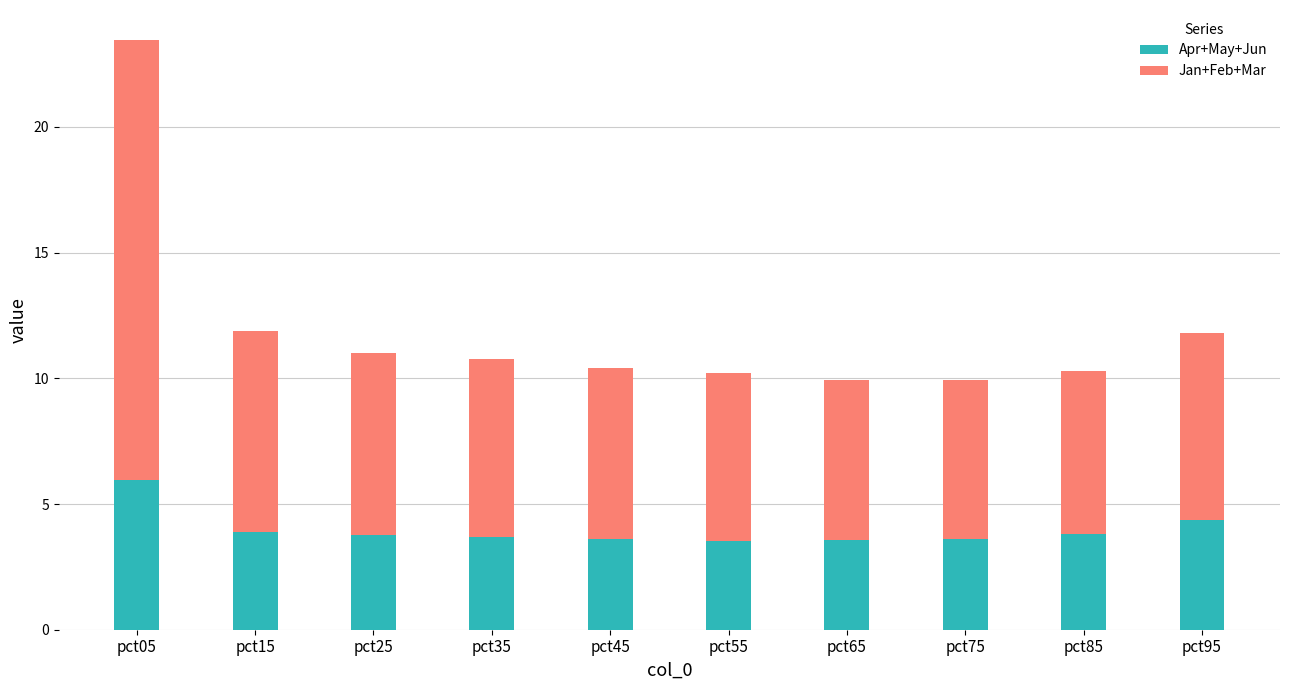

The Apr+May+Jun series shows 5.2 at pct45. True or false?

False